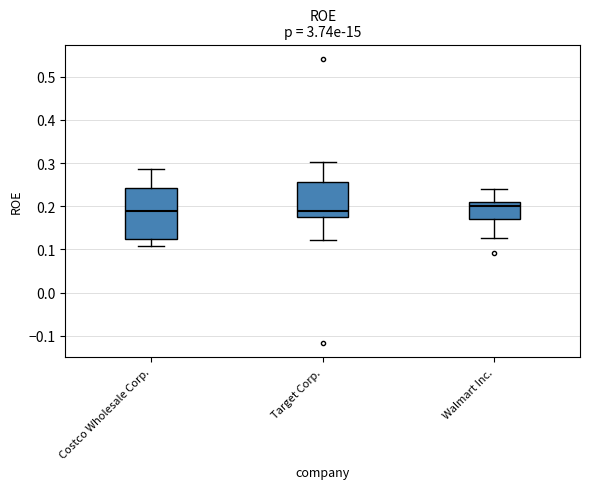

Where does the upper whisker of the box for Walmart Inc. end on the y-axis? The values are not printed on the chart, so give them approximately, as read against the axis.

0.24